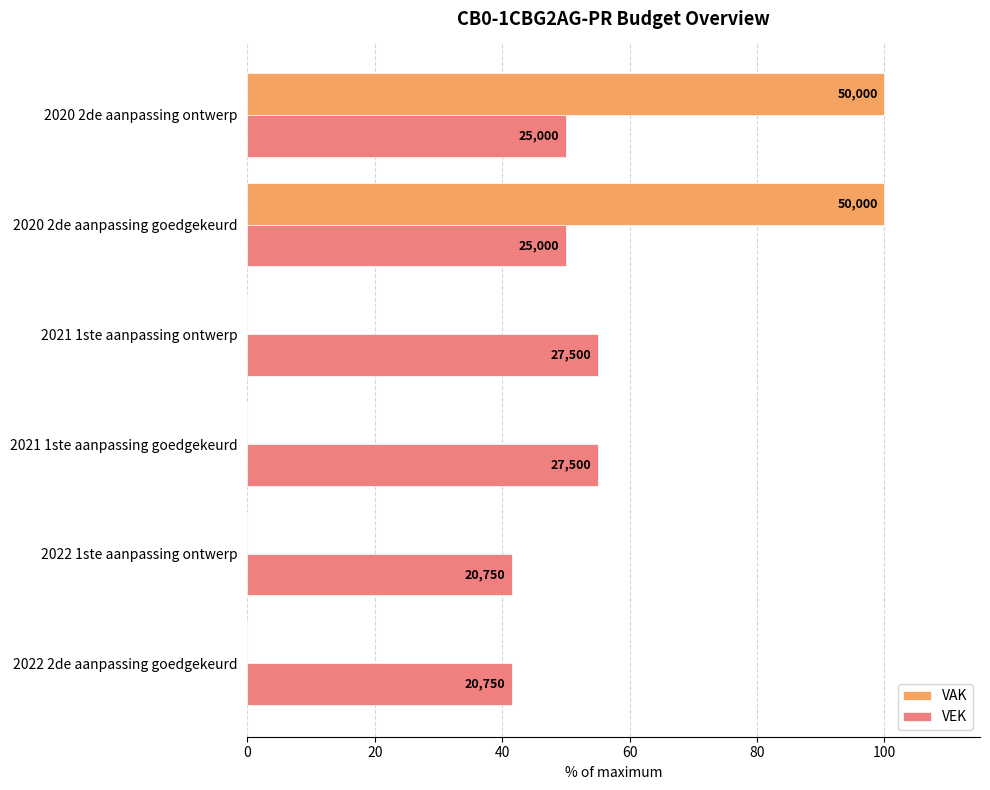

What is the average value of the VEK series?

48.8